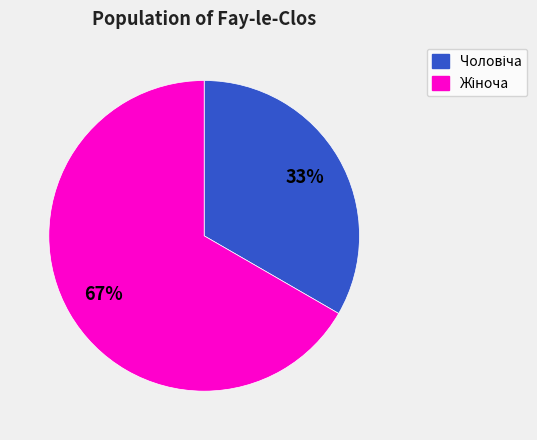

Is there a majority slice in this chart?

Yes